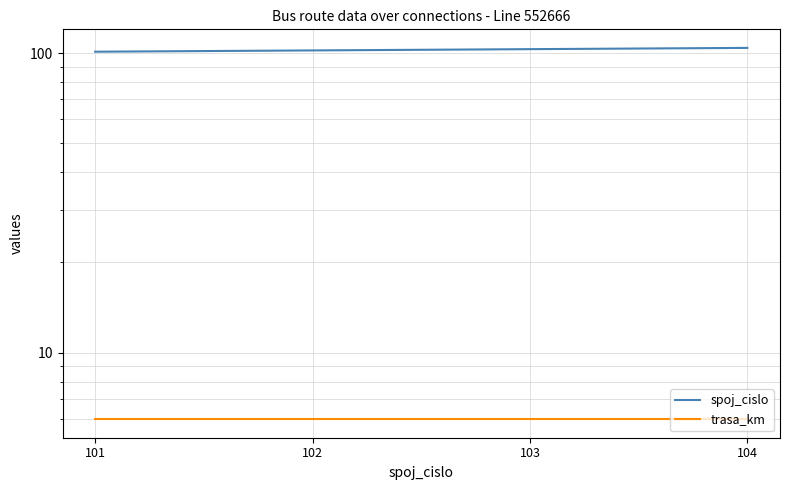

Which has a higher value, 102 or 101?

102